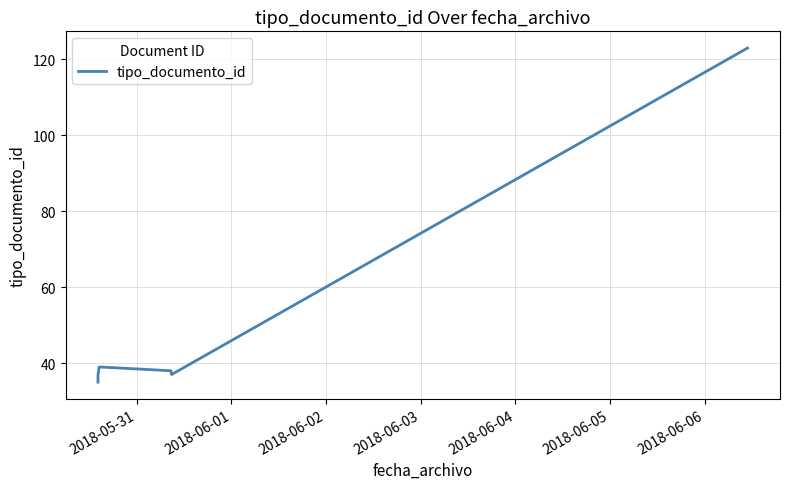

Which label corresponds to the largest value in the chart?

2018-06-06